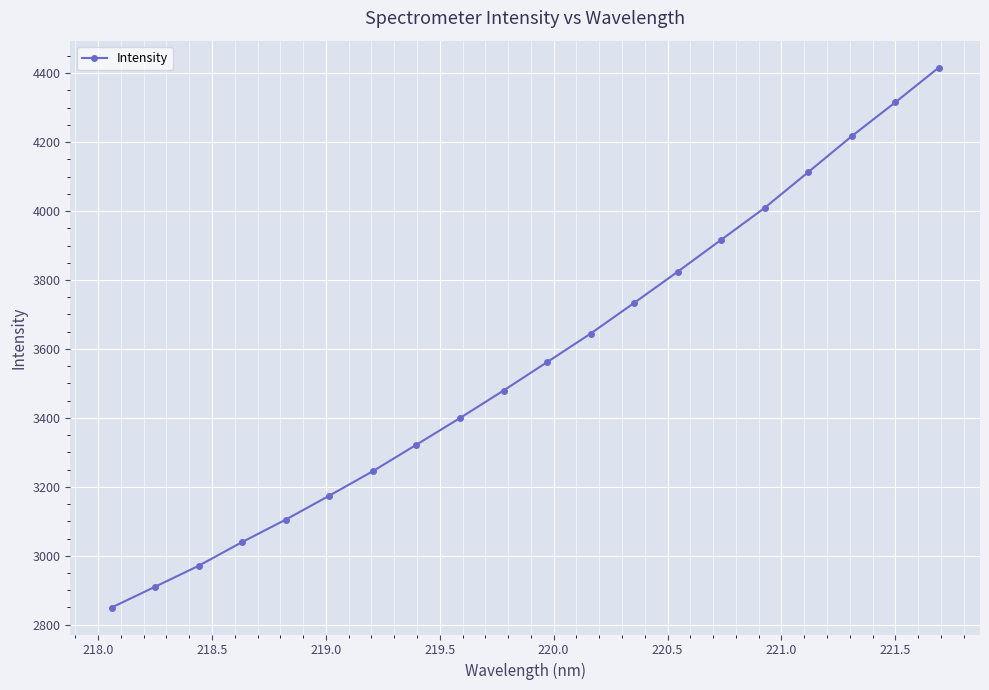

Reading right to left, what are all the values shown in this chart?

4415.9	4315.0	4216.9	4112.7	4009.2	3916.5	3823.9	3733.4	3644.4	3561.6	3479.3	3399.5	3322.2	3245.4	3174.4	3104.9	3039.9	2971.0	2910.2	2849.8